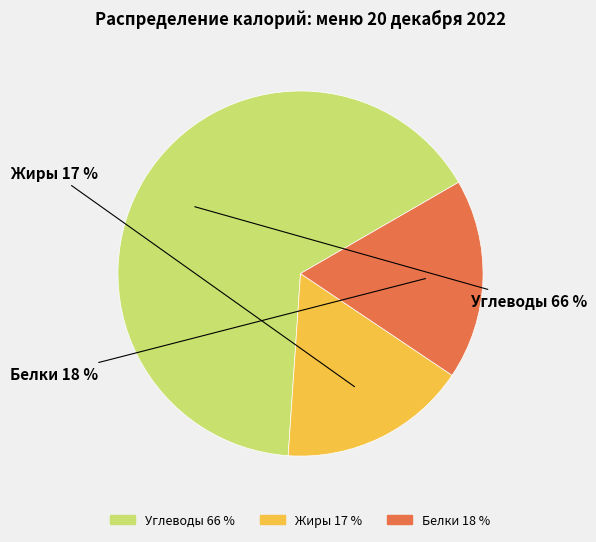

How many segments does this pie chart have?

3